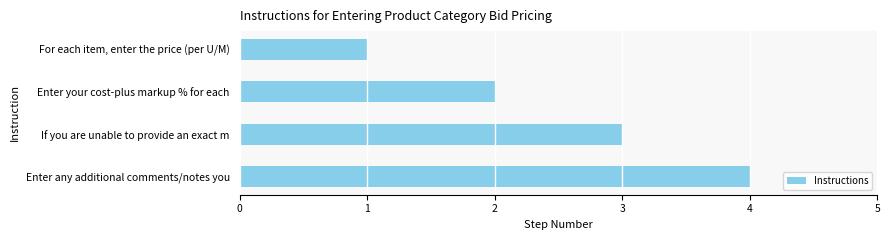

What is the greatest value displayed?

4